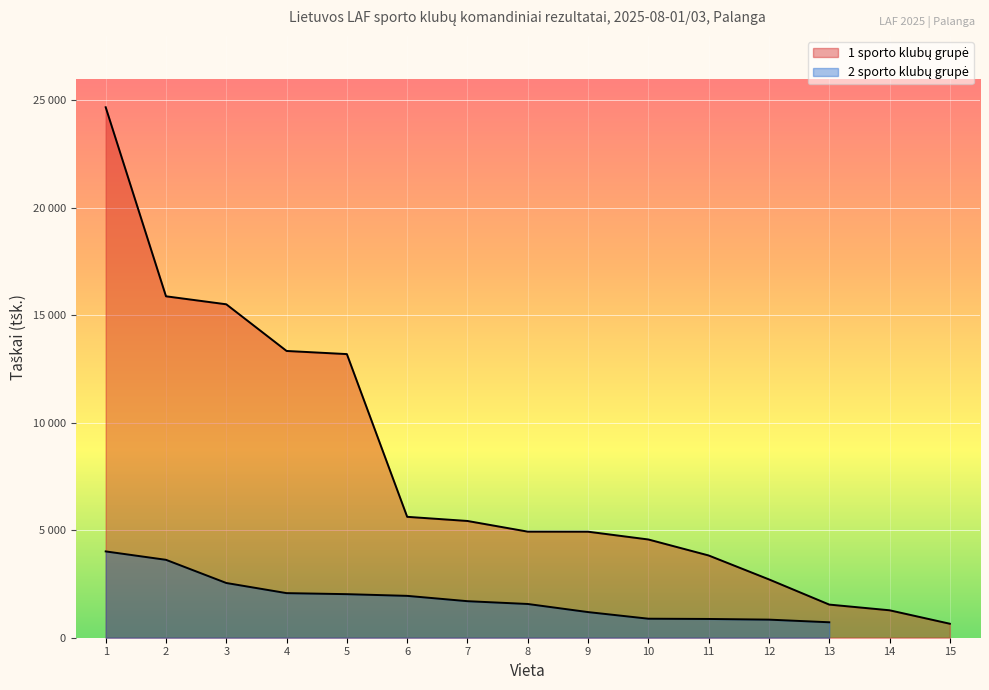

What is the difference between the values at 2 and 3?

372